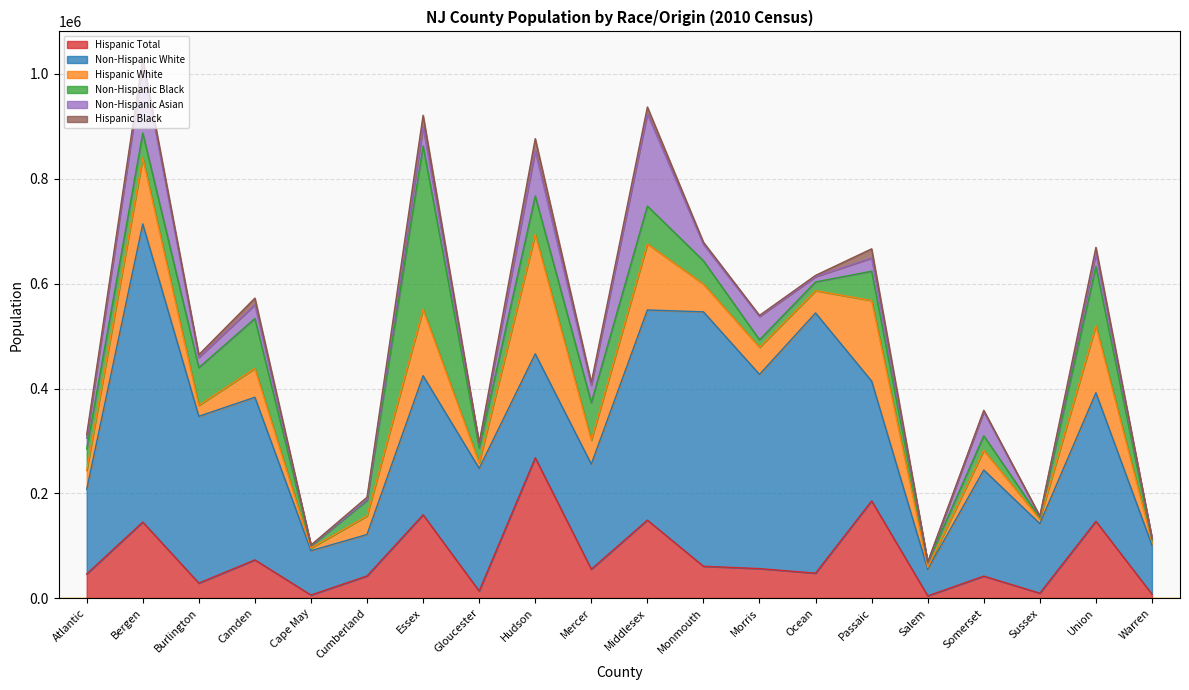

What position from the right is Union?

2